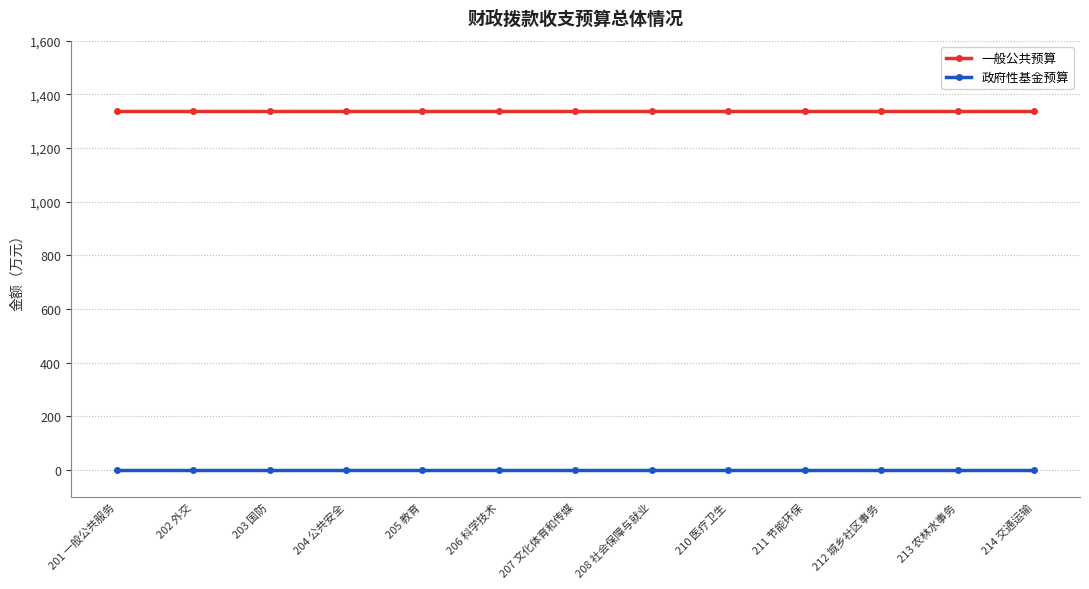

How many series are shown in this chart?

2